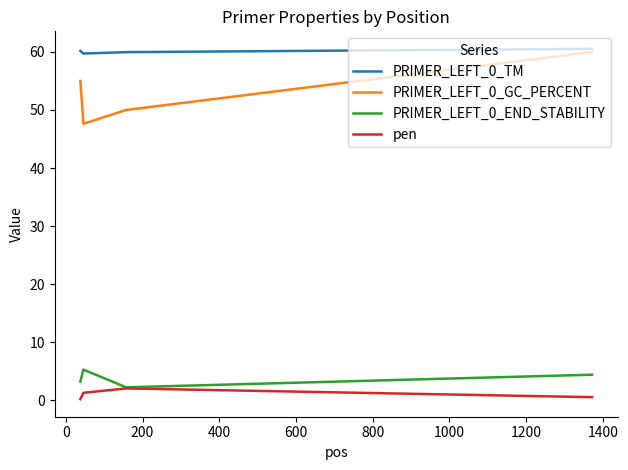

Which series has the largest total across all categories?

PRIMER_LEFT_0_TM